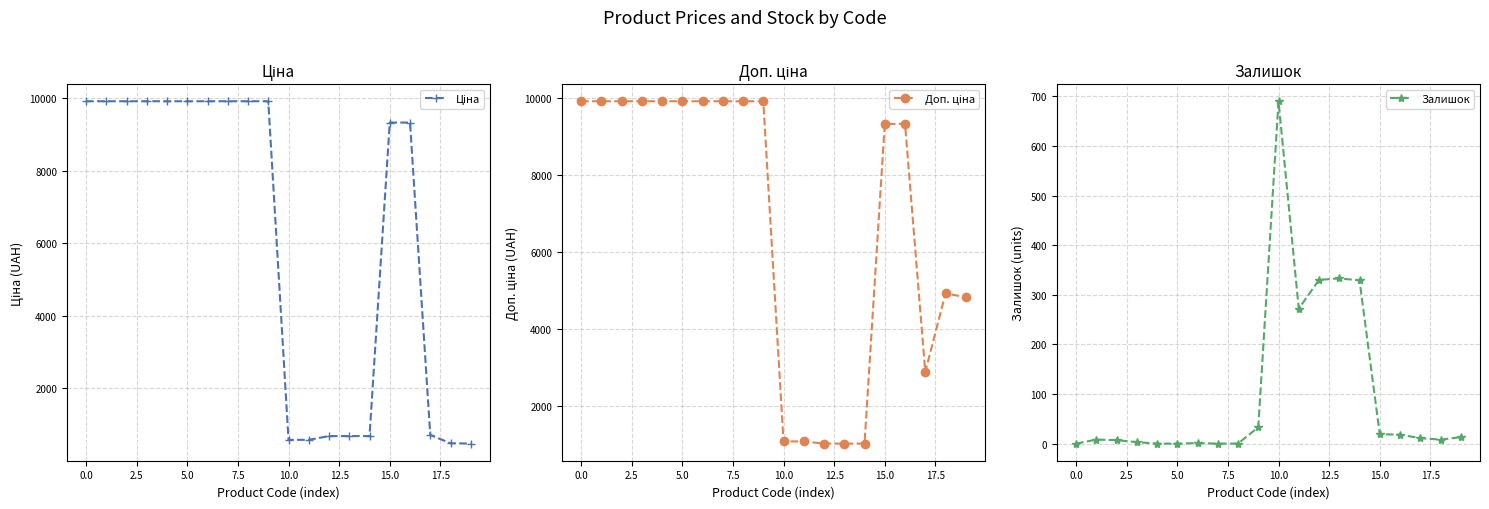

What is the difference between the highest and lowest values at 18?

4909.4